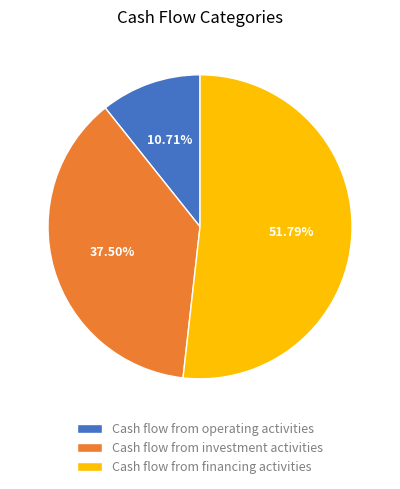

To the nearest percent, what is the combined percentage of Cash flow from investment activities and Cash flow from operating activities?

48%